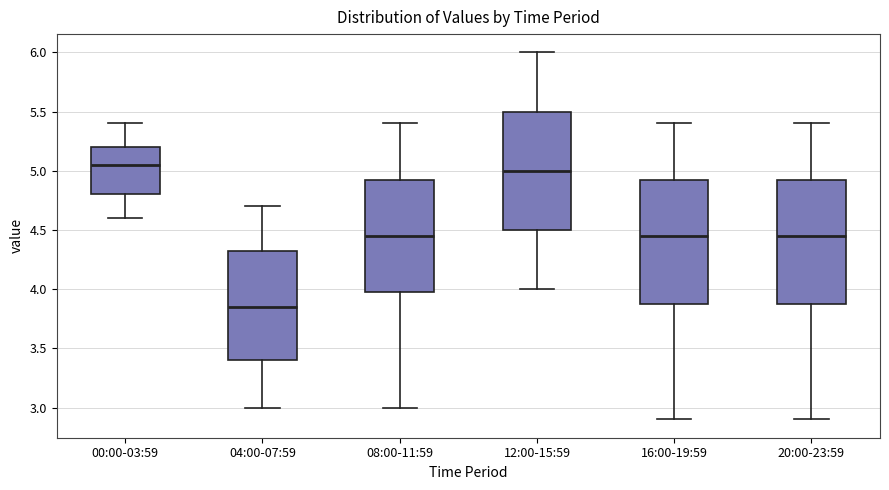

Reading left to right, transcribe this box plot: for each box, give where its median line is, the range the box spans, and where its two whiskers end, as read against the y-axis. The values are not printed on the chart, so give them approximately, as read against the axis.

00:00-03:59: median 5.05, box 4.80 to 5.20, whiskers 4.60 to 5.40
04:00-07:59: median 3.85, box 3.40 to 4.35, whiskers 3.00 to 4.70
08:00-11:59: median 4.45, box 4.00 to 4.95, whiskers 3.00 to 5.40
12:00-15:59: median 5.00, box 4.50 to 5.50, whiskers 4.00 to 6.00
16:00-19:59: median 4.45, box 3.90 to 4.95, whiskers 2.90 to 5.40
20:00-23:59: median 4.45, box 3.90 to 4.95, whiskers 2.90 to 5.40